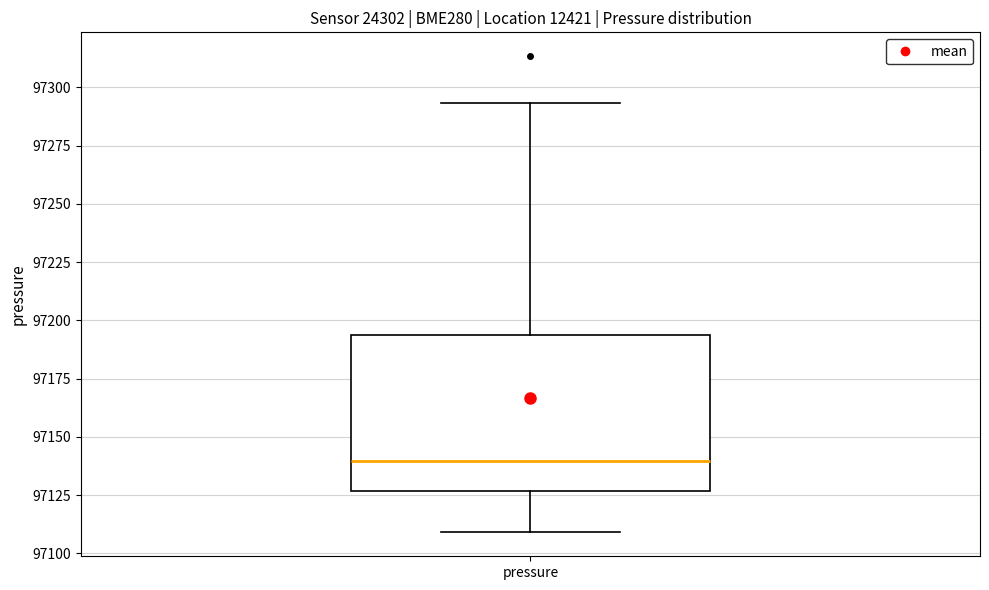

Transcribe this box plot: give where the median line is, the range the box spans, and where the two whiskers end, as read against the y-axis. The values are not printed on the chart, so give them approximately, as read against the axis.

median 97140, box 97125 to 97195, whiskers 97110 to 97295